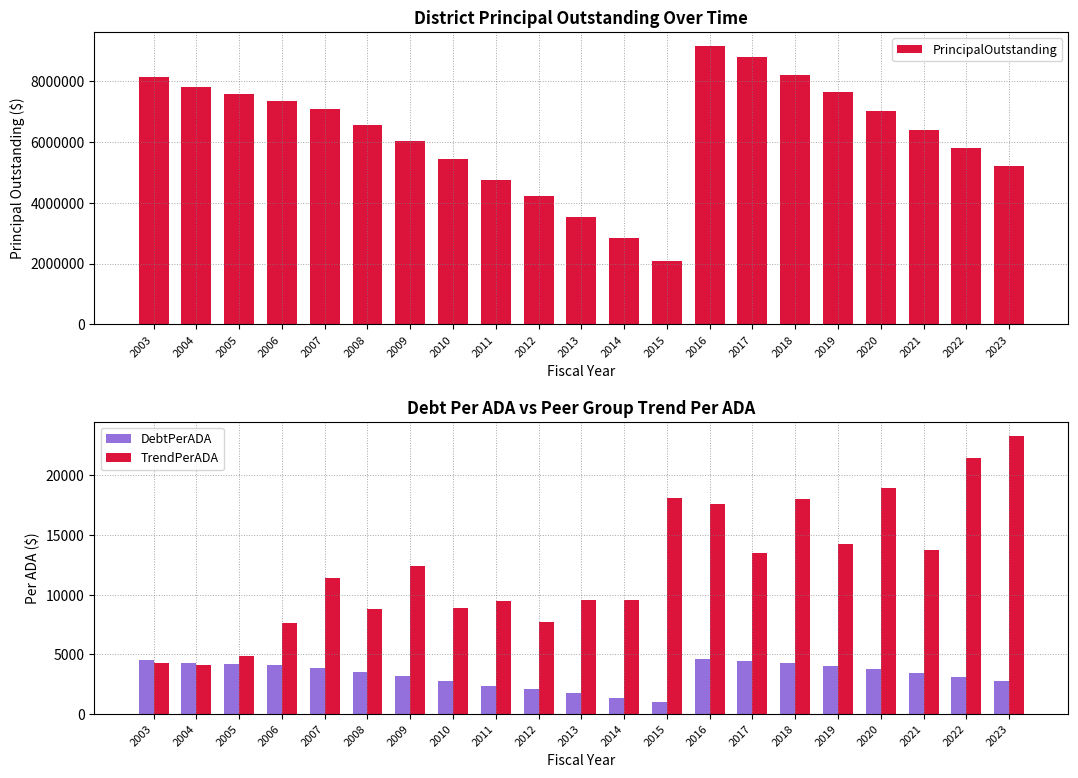

What is the total value across all series at 2008?

6582329.7